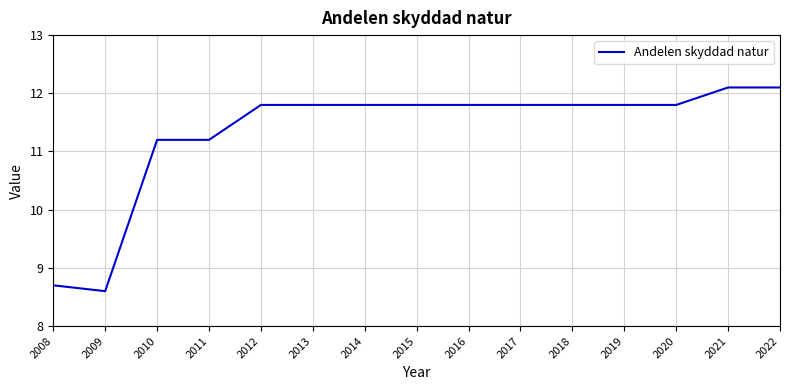

Where does the data first go above 11?

2010